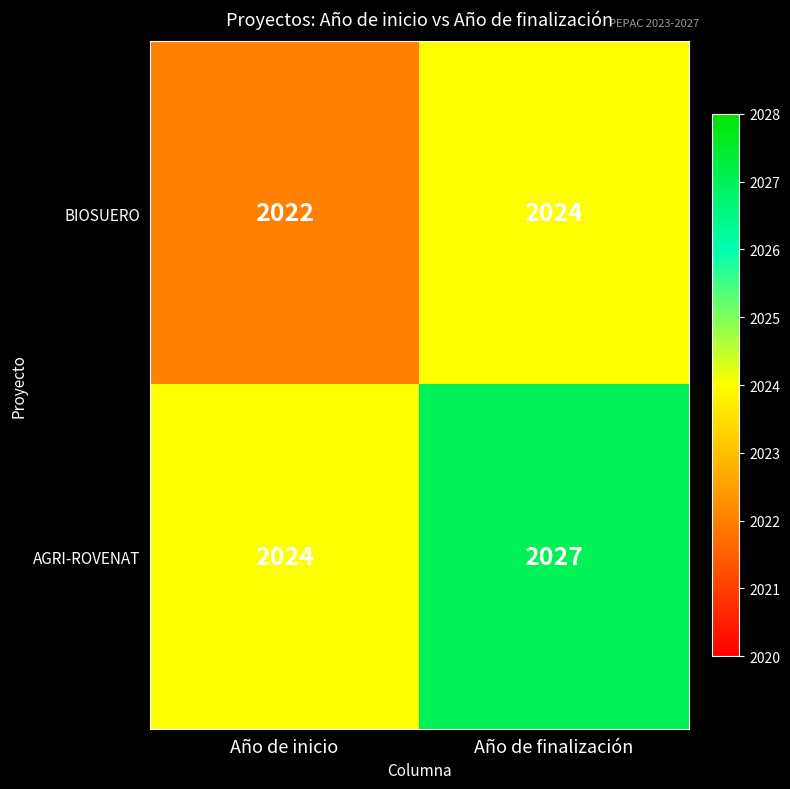

At which category is the sum across all series the highest?

Año de finalización